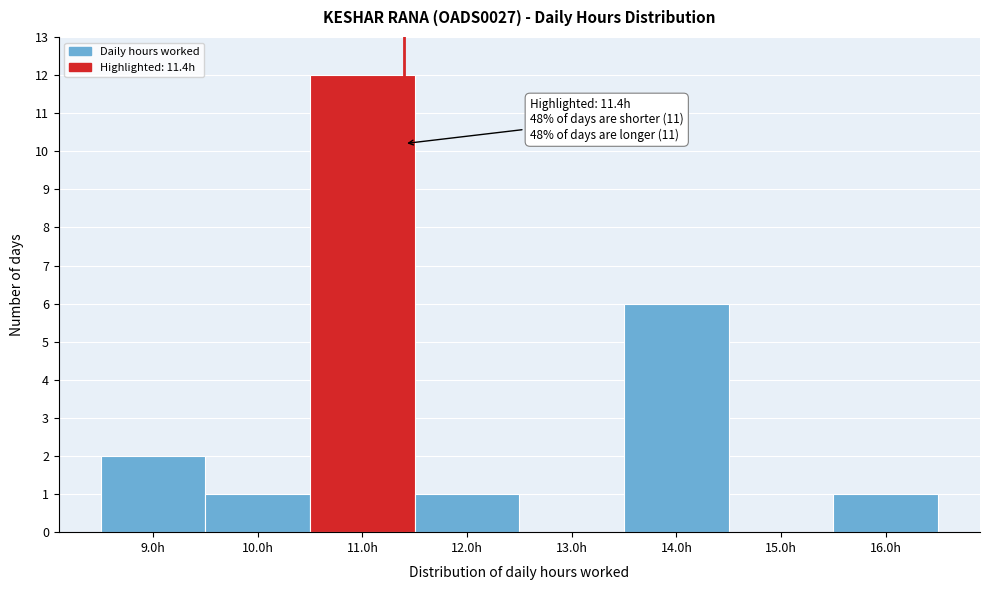

Which range on the x-axis has the tallest bar?

10.5 to 11.5